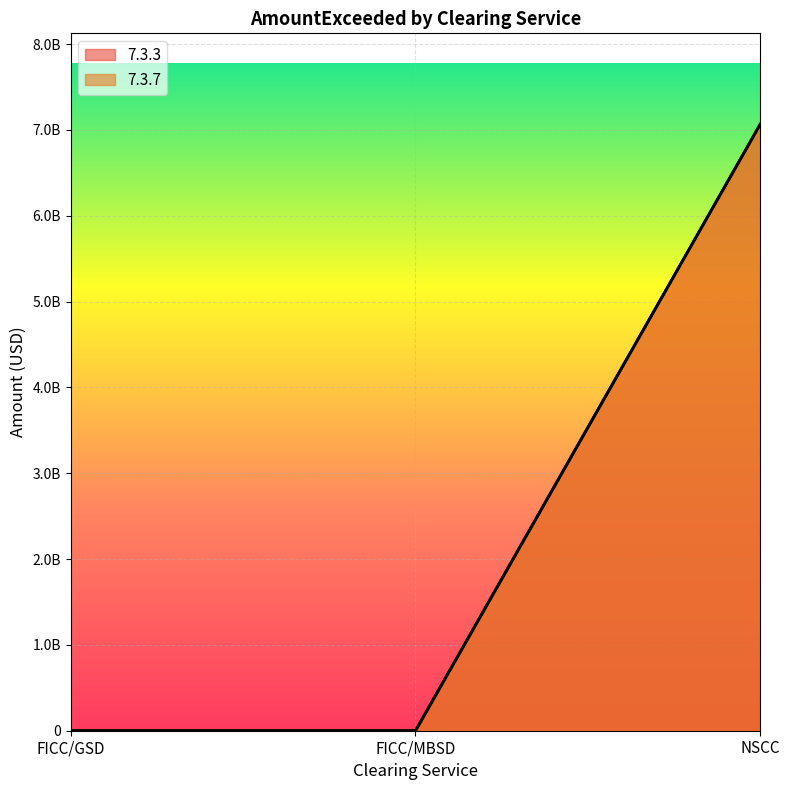

Reading left to right, what are all the values shown in this chart?

7.3.3: FICC/GSD=0	FICC/MBSD=0	NSCC=7065309474
7.3.7: FICC/GSD=0	FICC/MBSD=0	NSCC=7065309474